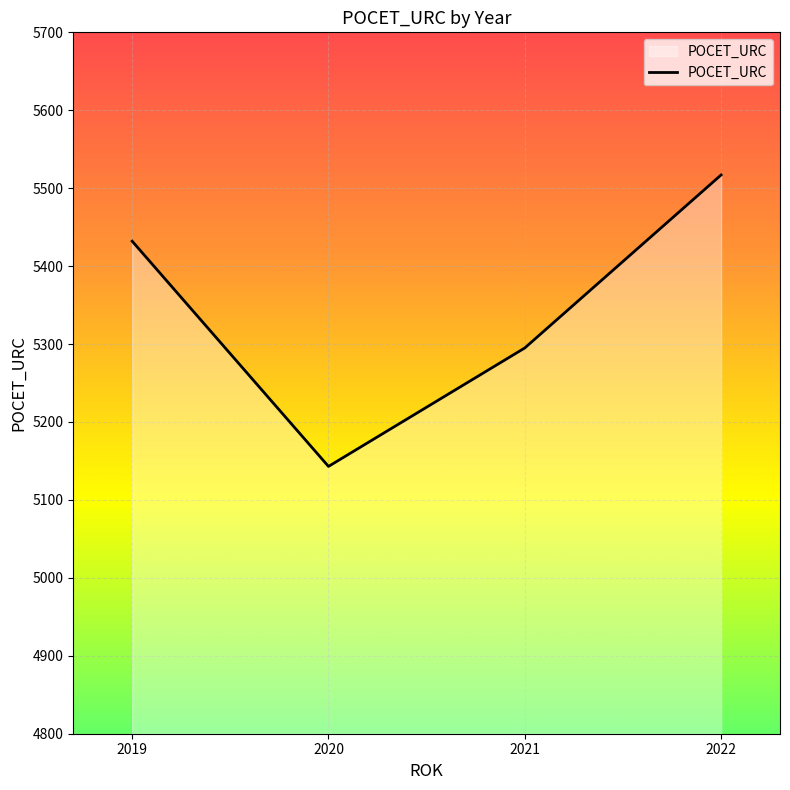

Where is the data nearest to the value 5330?

2021